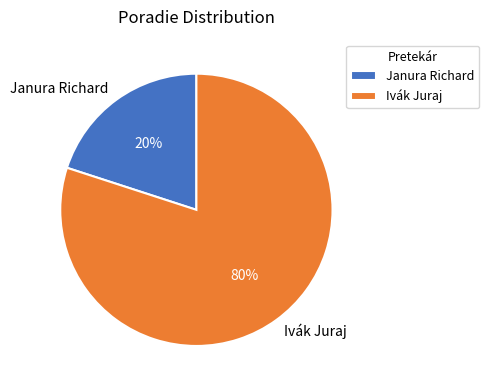

Between Janura Richard and Ivák Juraj, which is larger?

Ivák Juraj